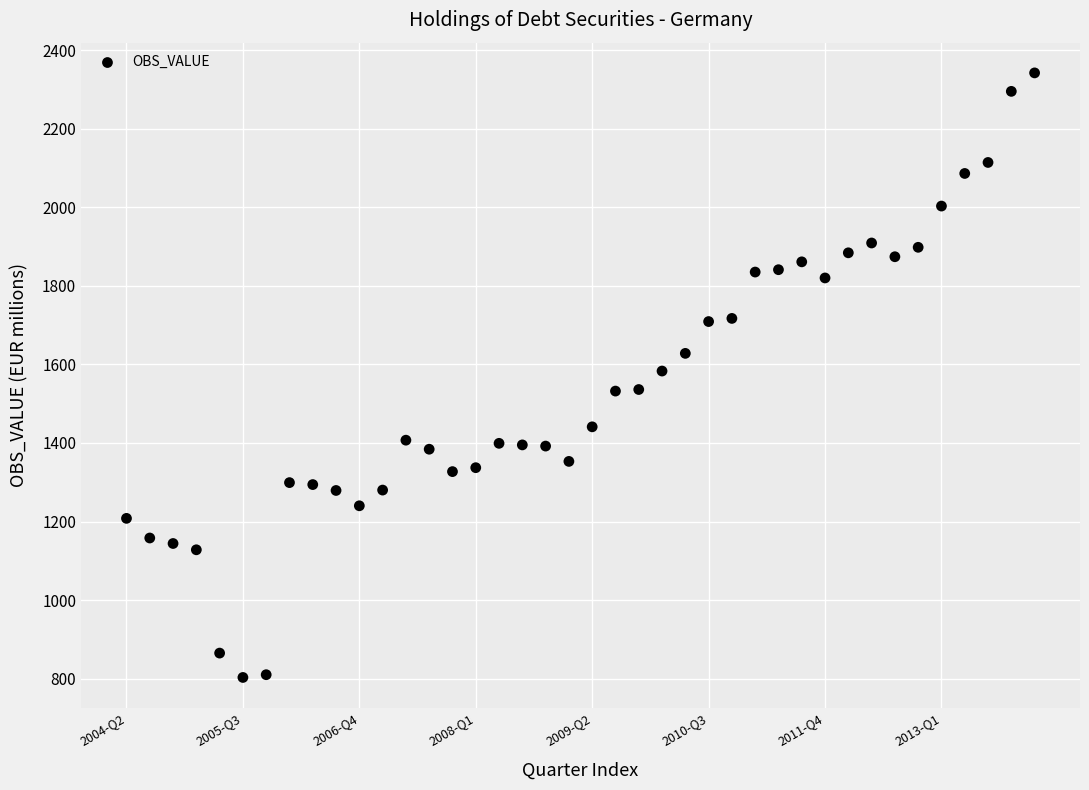

What is the range of Y values (max minus min)?

1539